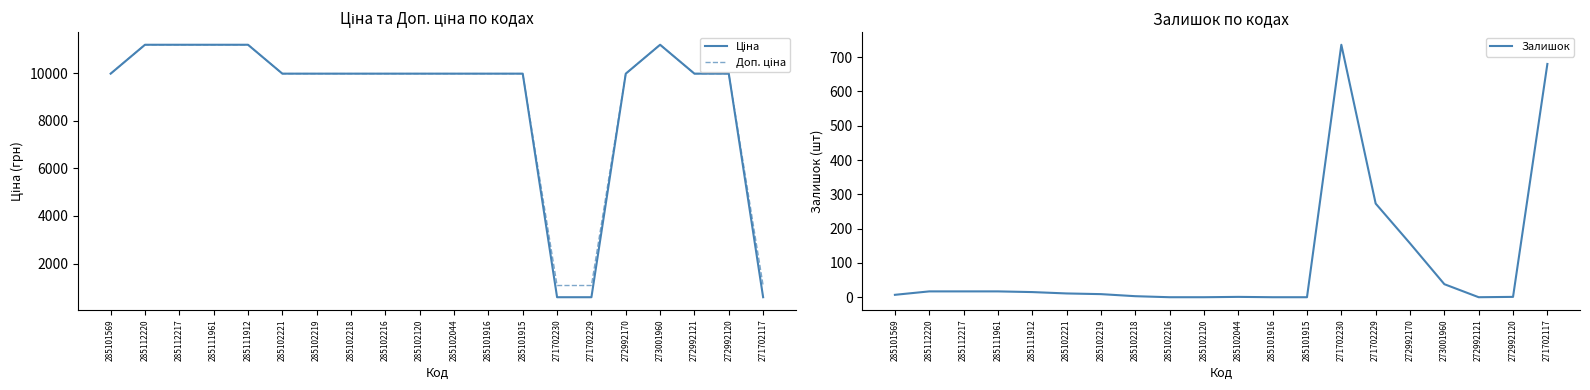

Reading right to left, extract all data points from this chart.

Ціна: 589.9	9975.0	9975.0	11188.2	9975.0	589.9	589.9	9975.0	9975.0	9975.0	9975.0	9975.0	9975.0	9975.0	9975.0	11188.2	11188.2	11188.2	11188.2	9975.0
Доп. ціна: 1081.7	9975.0	9975.0	11188.2	9975.0	1081.7	1081.7	9975.0	9975.0	9975.0	9975.0	9975.0	9975.0	9975.0	9975.0	11188.2	11188.2	11188.2	11188.2	9975.0
Залишок: 680.0	1.0	0.0	38.0	157.0	273.0	736.0	0.0	0.0	1.0	0.0	0.0	3.0	9.0	11.0	15.0	17.0	17.0	17.0	7.0